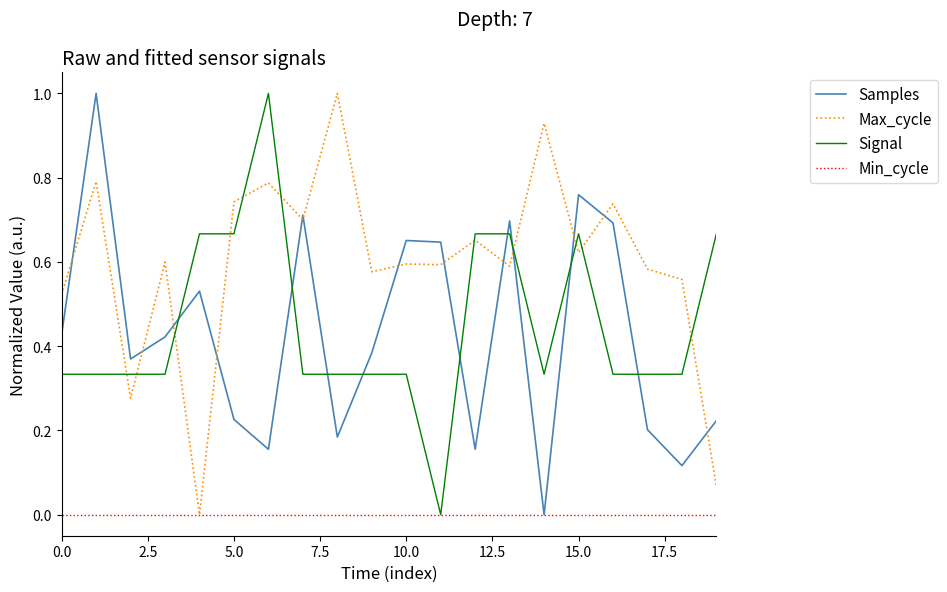

True or false: Samples and Signal intersect in this chart.

True